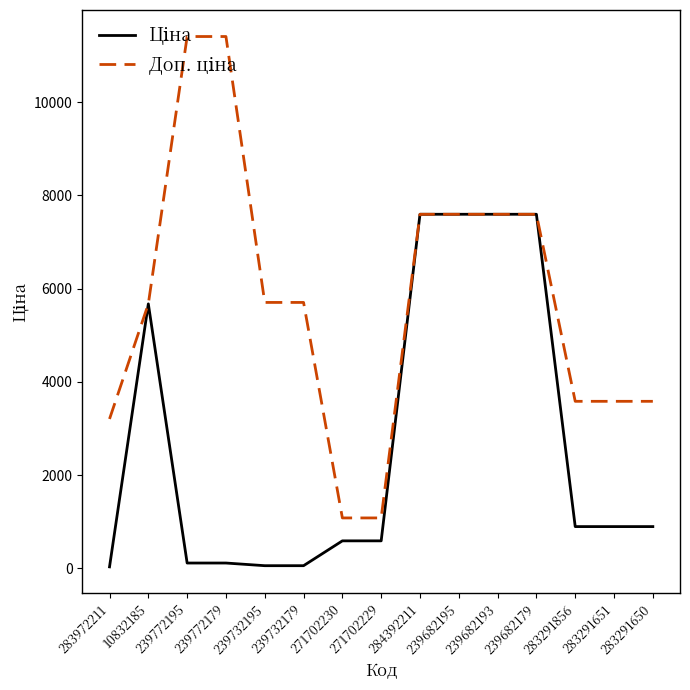

What is the total value across all series at 271702230?

1671.6